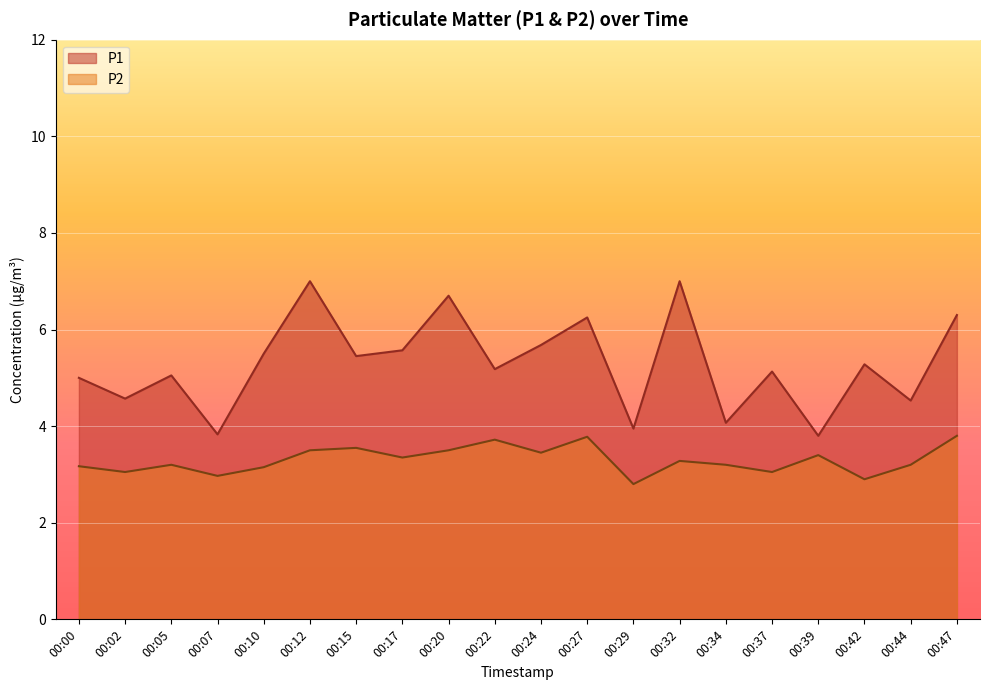

What are all the series names shown in the legend?

P1, P2